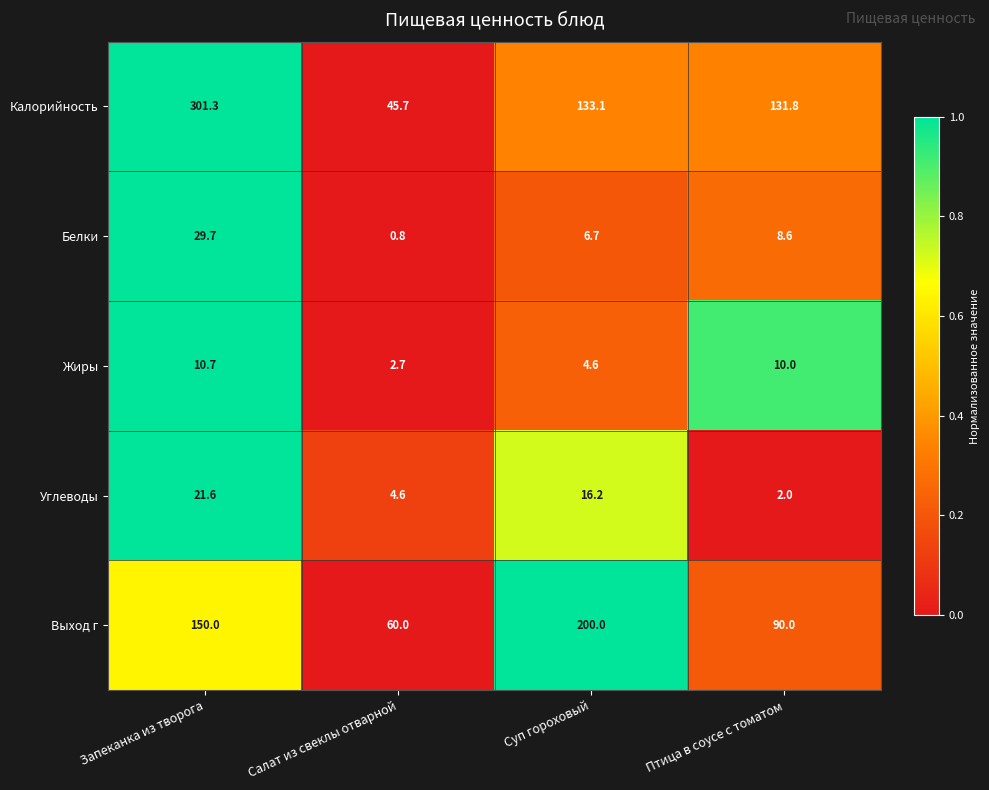

Where is Калорийность nearest to the value 173?

Суп гороховый